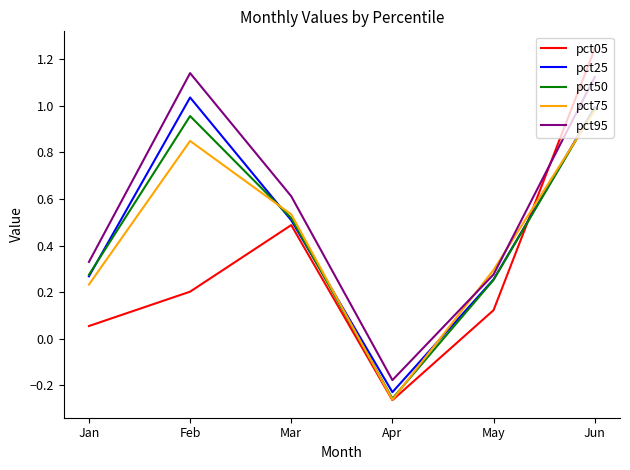

What is the difference between the second highest and second lowest values in the pct25 series?

0.7